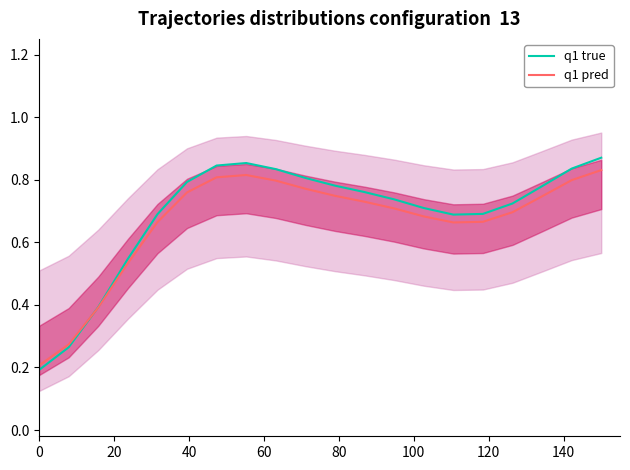

What position from the right is 0?

20